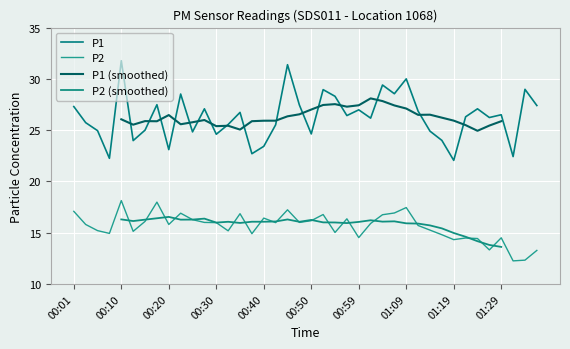

List the labels in order of P1 value, smallest first.

01:19, 00:08, 01:31, 00:37, 00:20, 00:40, 00:13, 01:17, 00:30, 00:50, 00:25, 01:14, 00:05, 00:15, 00:42, 00:32, 00:03, 01:02, 01:26, 01:22, 00:57, 01:29, 00:35, 01:12, 00:59, 00:28, 01:24, 00:01, 01:36, 00:47, 00:18, 00:55, 00:23, 01:07, 00:52, 01:34, 01:04, 01:09, 00:45, 00:10